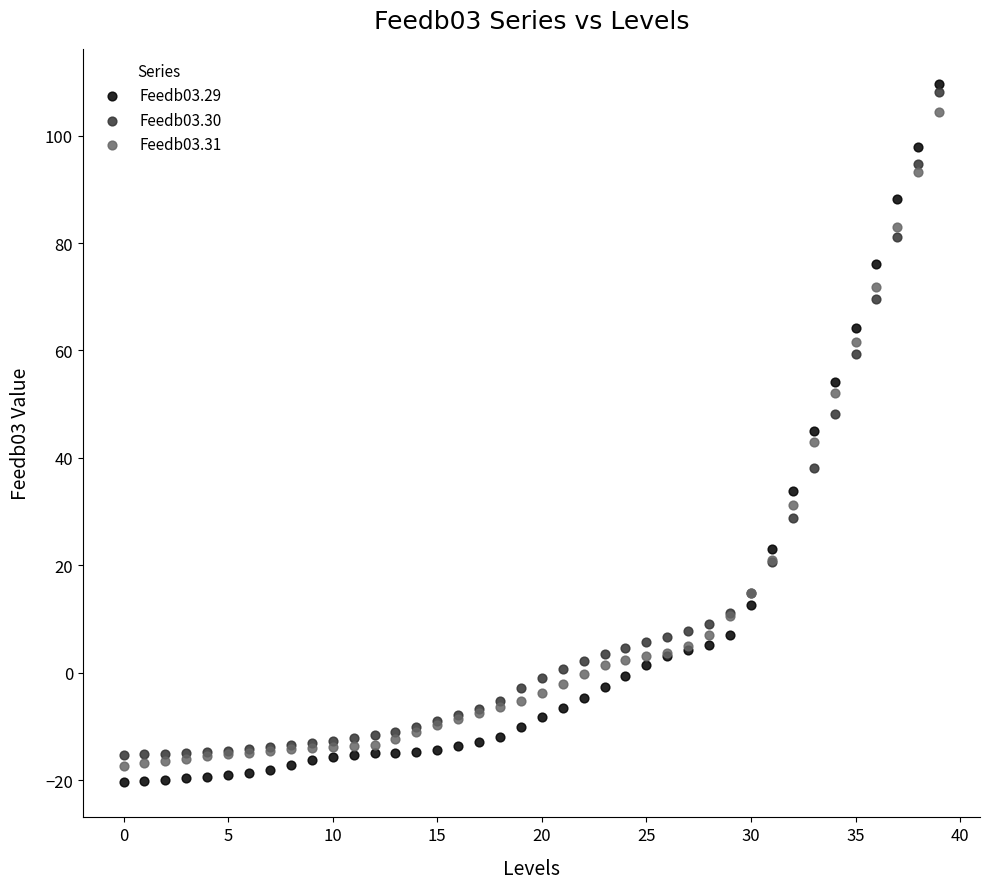

Which series has the largest Y range (max minus min)?

Feedb03.29